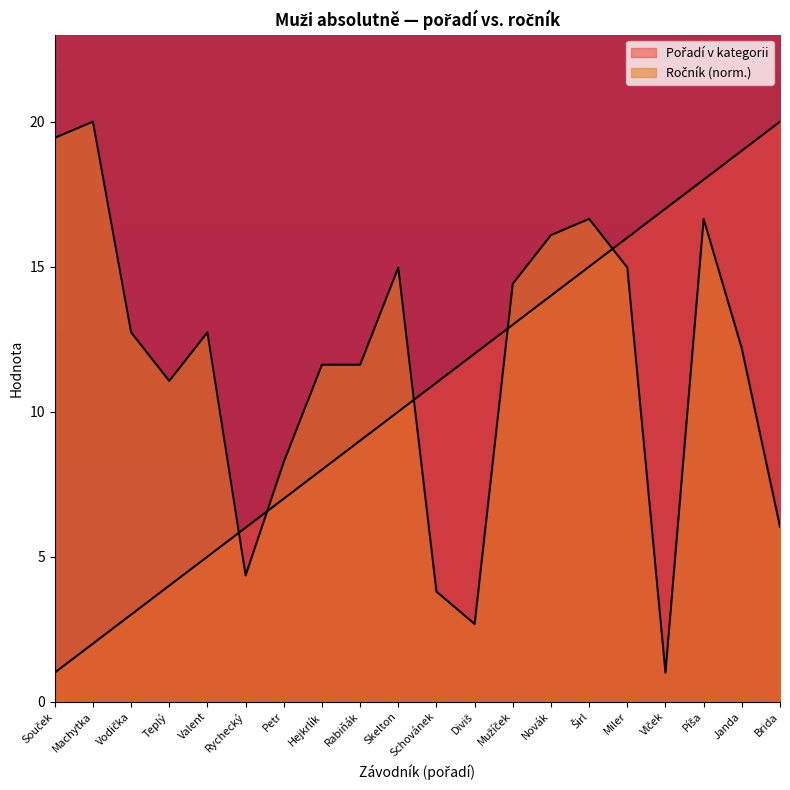

What is the difference between the second highest and second lowest values in the Ročník series?

16.8